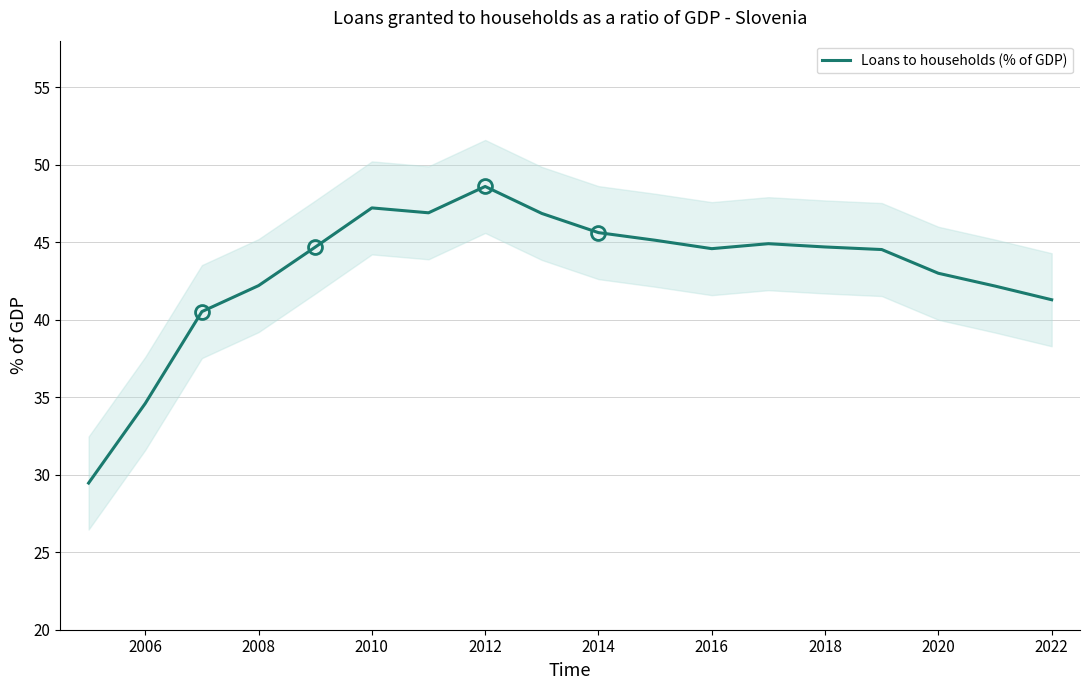

What is the smallest value displayed?

29.5